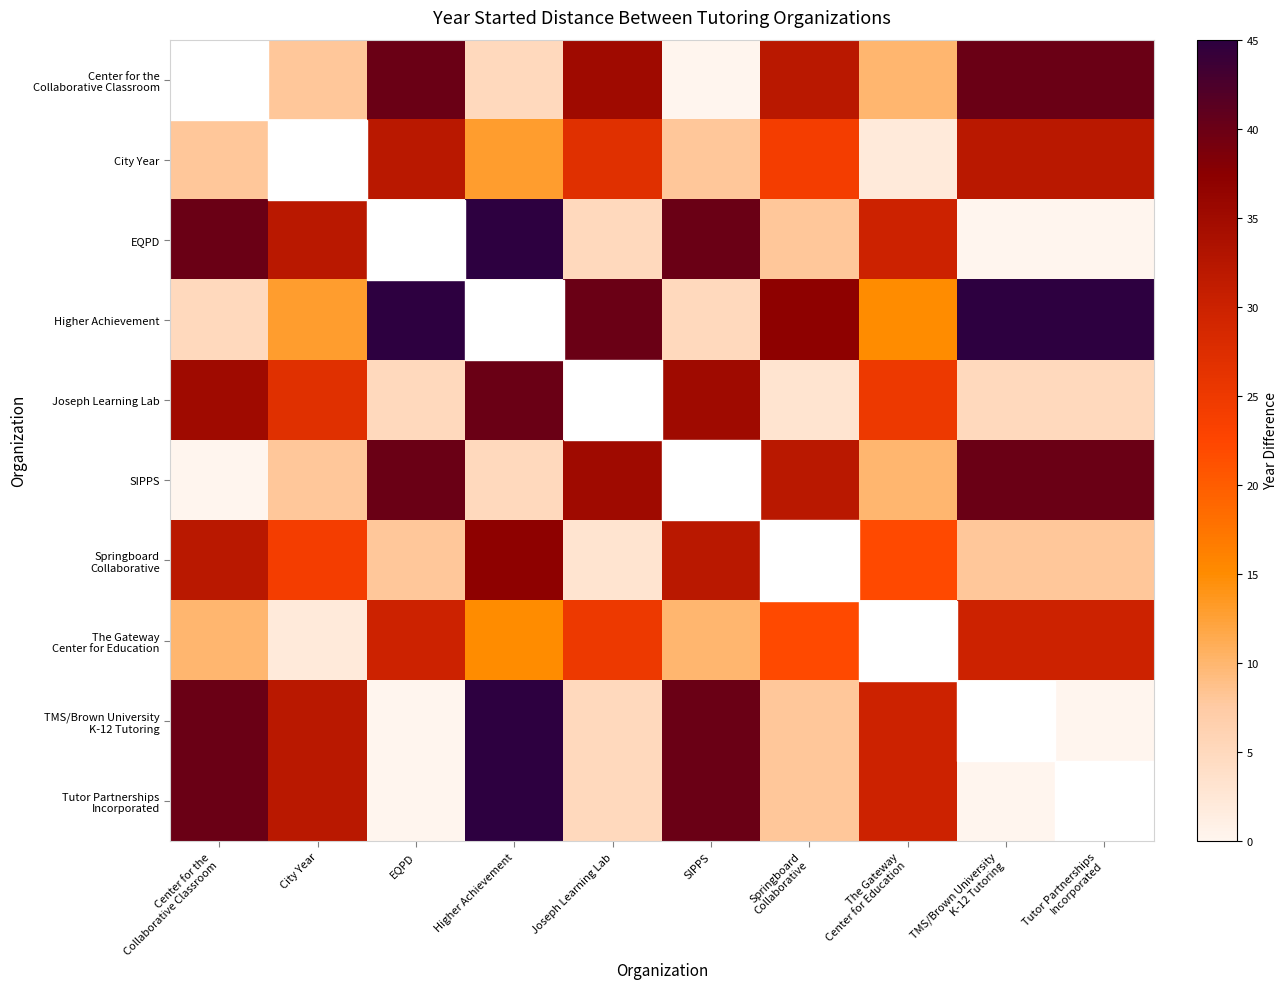

What is the total value across all series at TMS/Brown University
K-12 Tutoring?

200